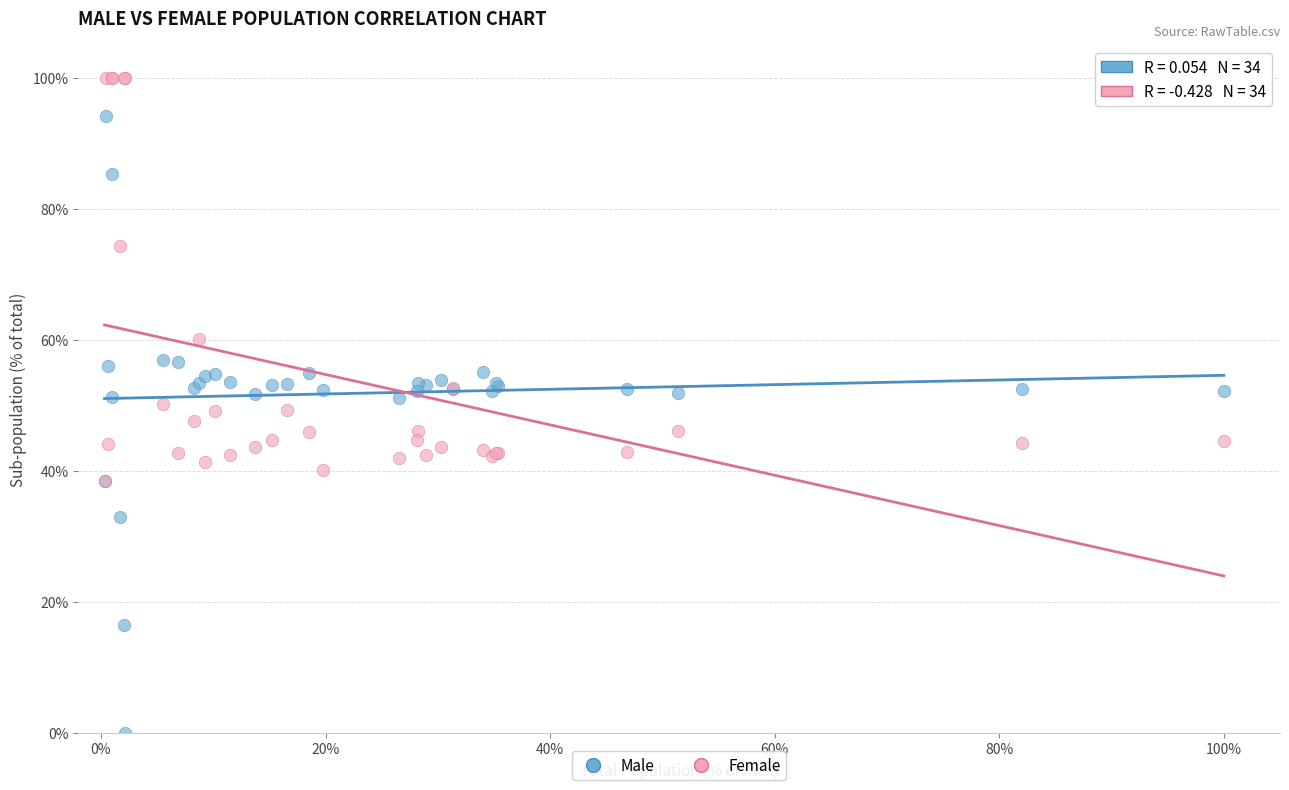

In the Female series, what Y value is closest to 69?

74.3